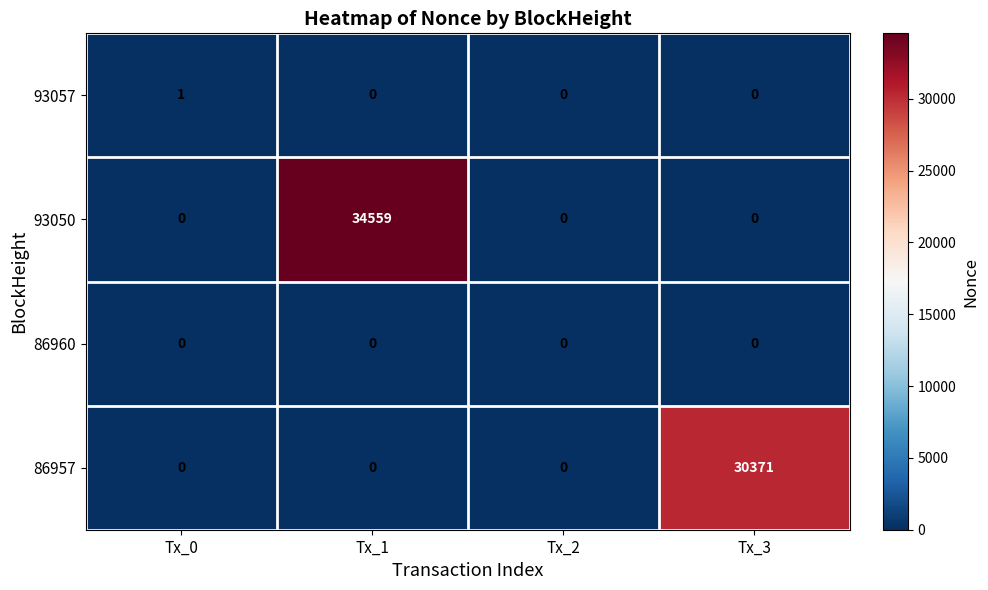

Reading left to right, extract all data points from this chart.

93057: Tx_0=1	Tx_1=0	Tx_2=0	Tx_3=0
93050: Tx_0=0	Tx_1=34559	Tx_2=0	Tx_3=0
86960: Tx_0=0	Tx_1=0	Tx_2=0	Tx_3=0
86957: Tx_0=0	Tx_1=0	Tx_2=0	Tx_3=30371